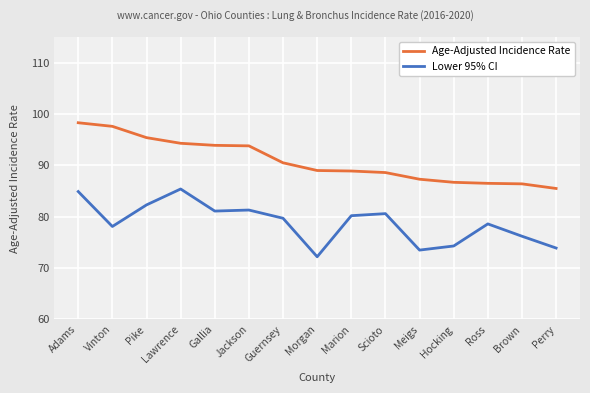

Which series has the largest total across all categories?

Age-Adjusted Incidence Rate